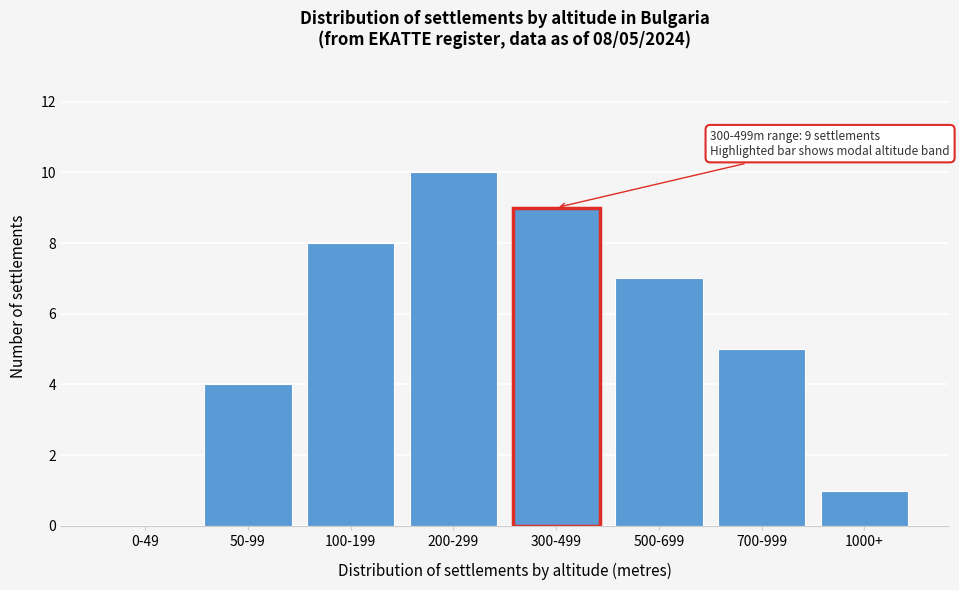

Reading left to right, what are all the values shown in this chart?

0-49=0	50-99=4	100-199=8	200-299=10	300-499=9	500-699=7	700-999=5	1000+=1